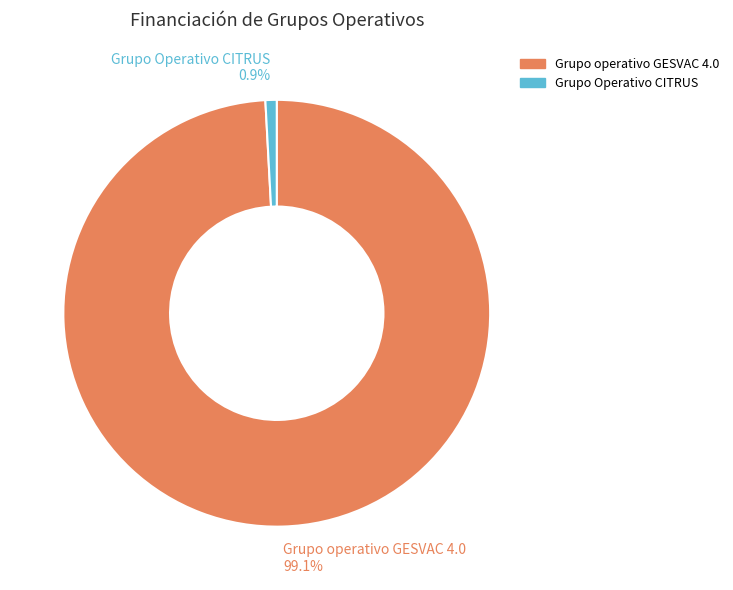

How many segments does this pie chart have?

2